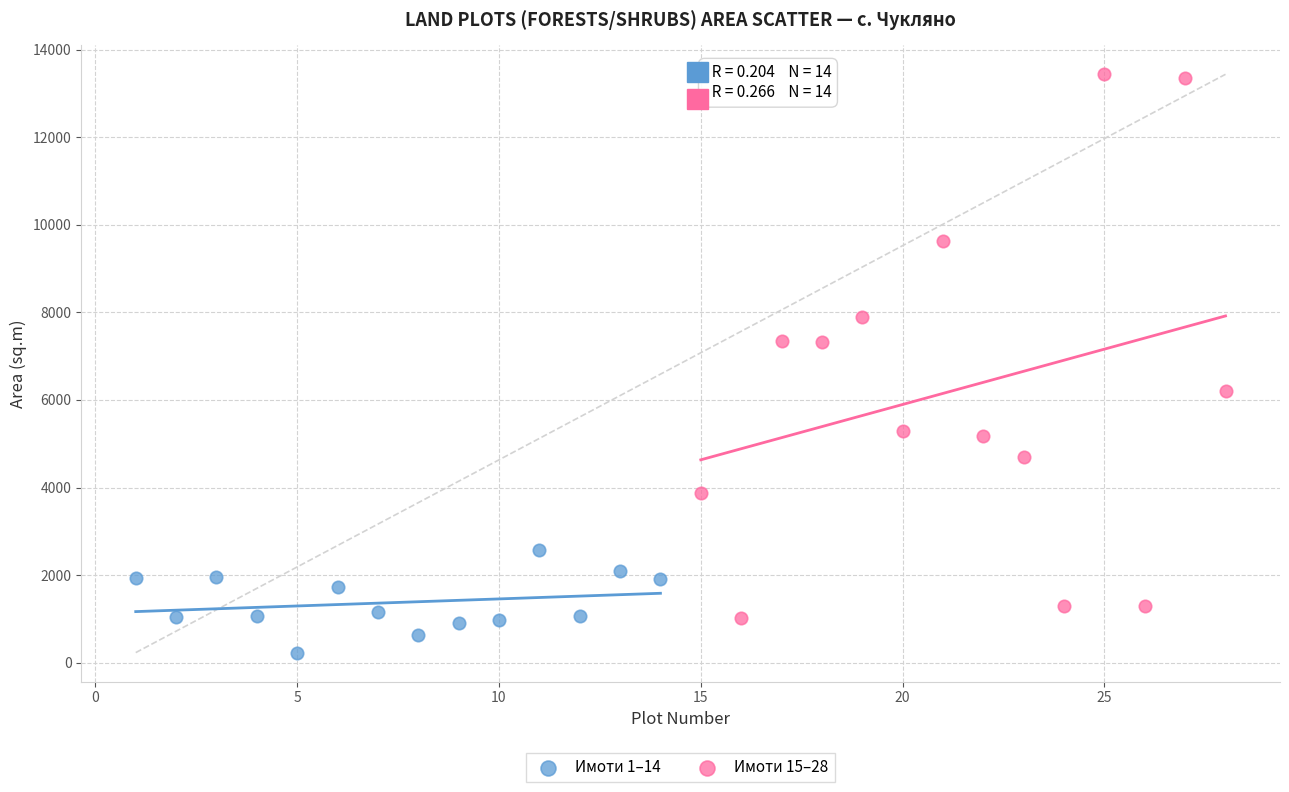

Which series reaches the maximum Y coordinate?

Имоти 15–28